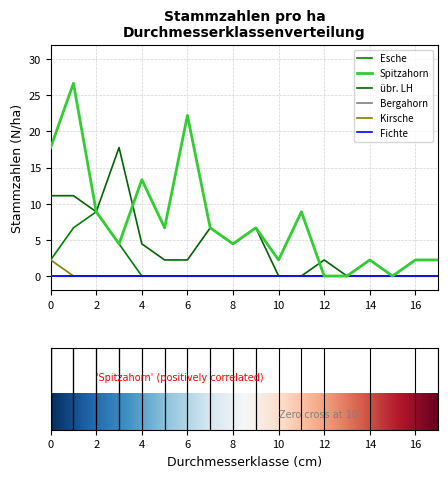

Is this an area chart (filled region under the line)?

No